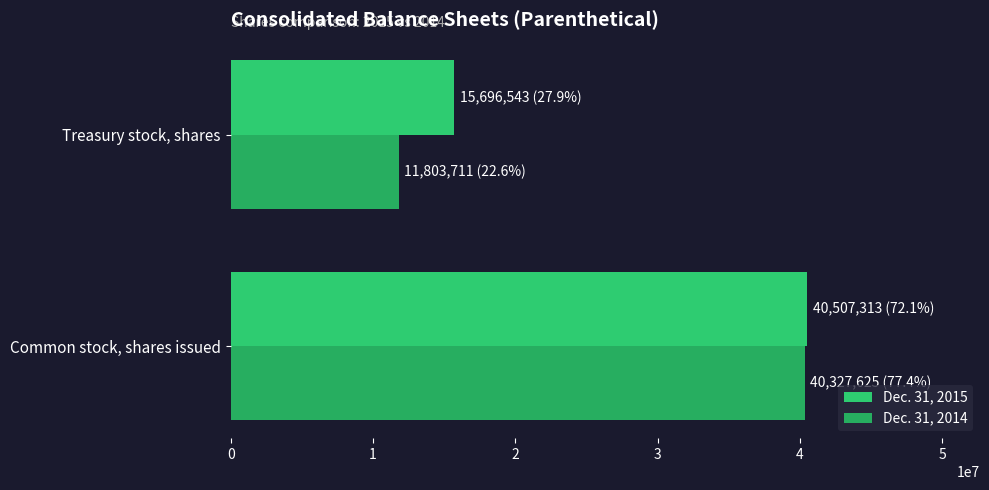

How many data points in Dec. 31, 2014 are less than 40327625?

1